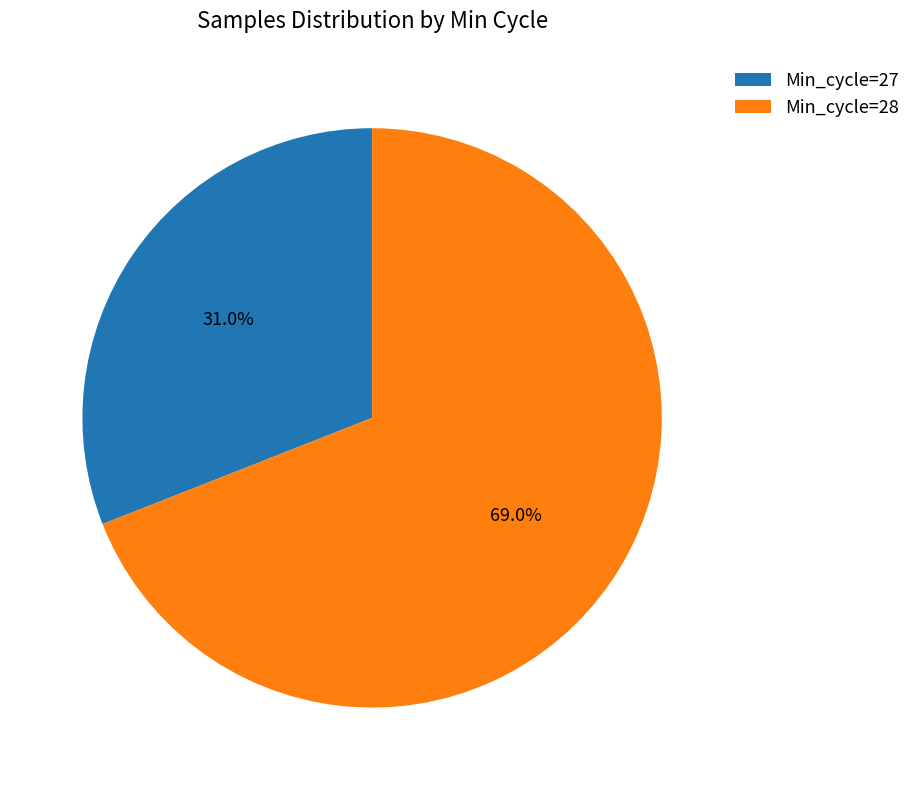

Approximately how many times larger is the value at Min_cycle=28 compared to Min_cycle=27?

2.2